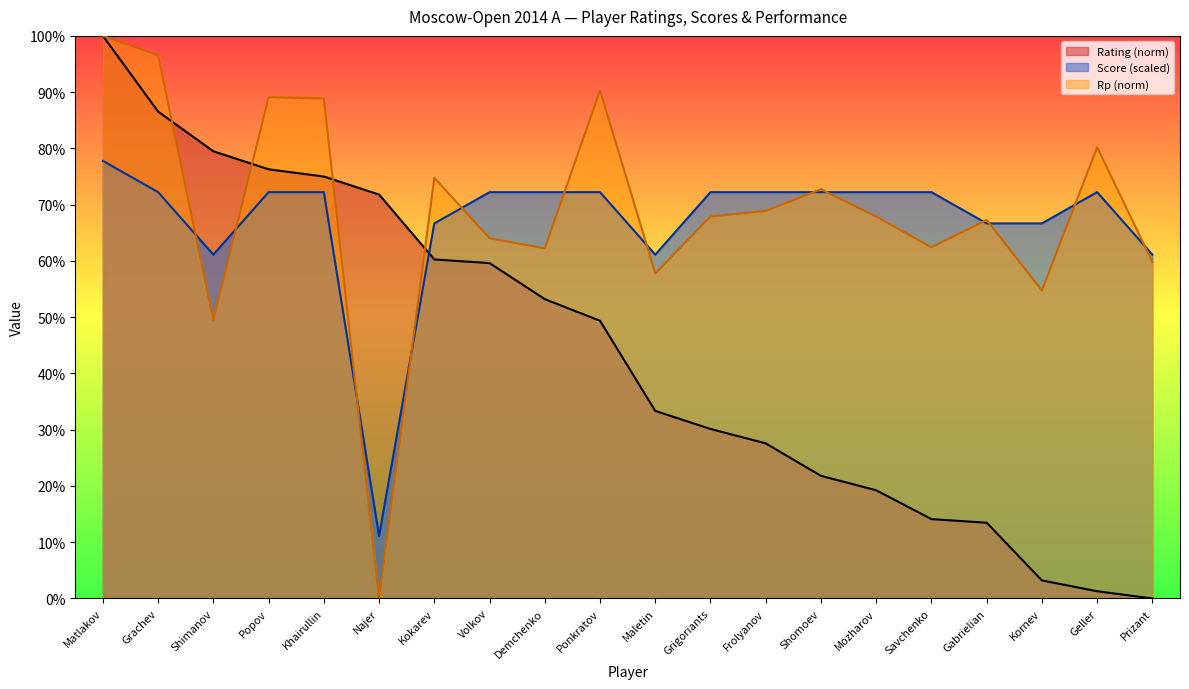

Where is the first local maximum for Rp?

Popov